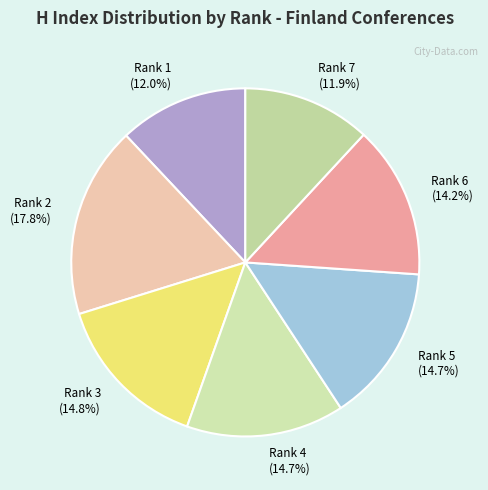

Is there a majority slice in this chart?

No